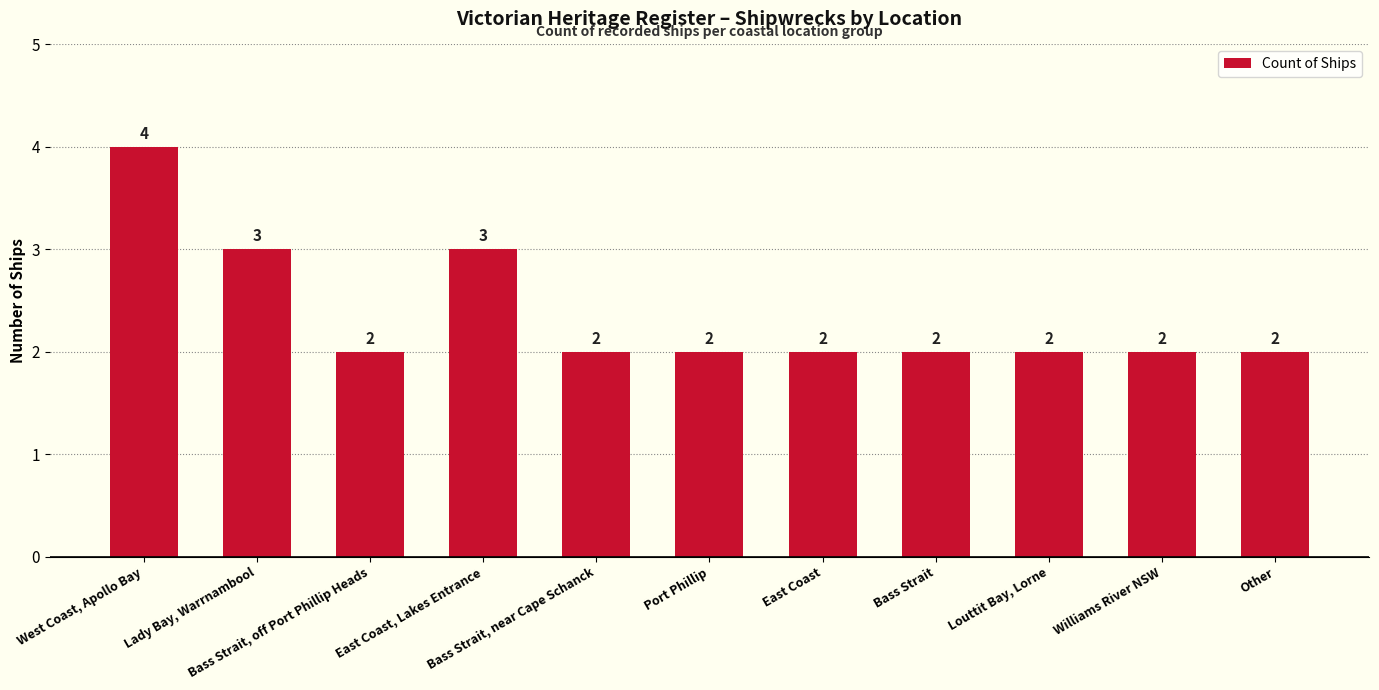

True or false: the data shows 2 at Bass Strait, off Port Phillip Heads.

True